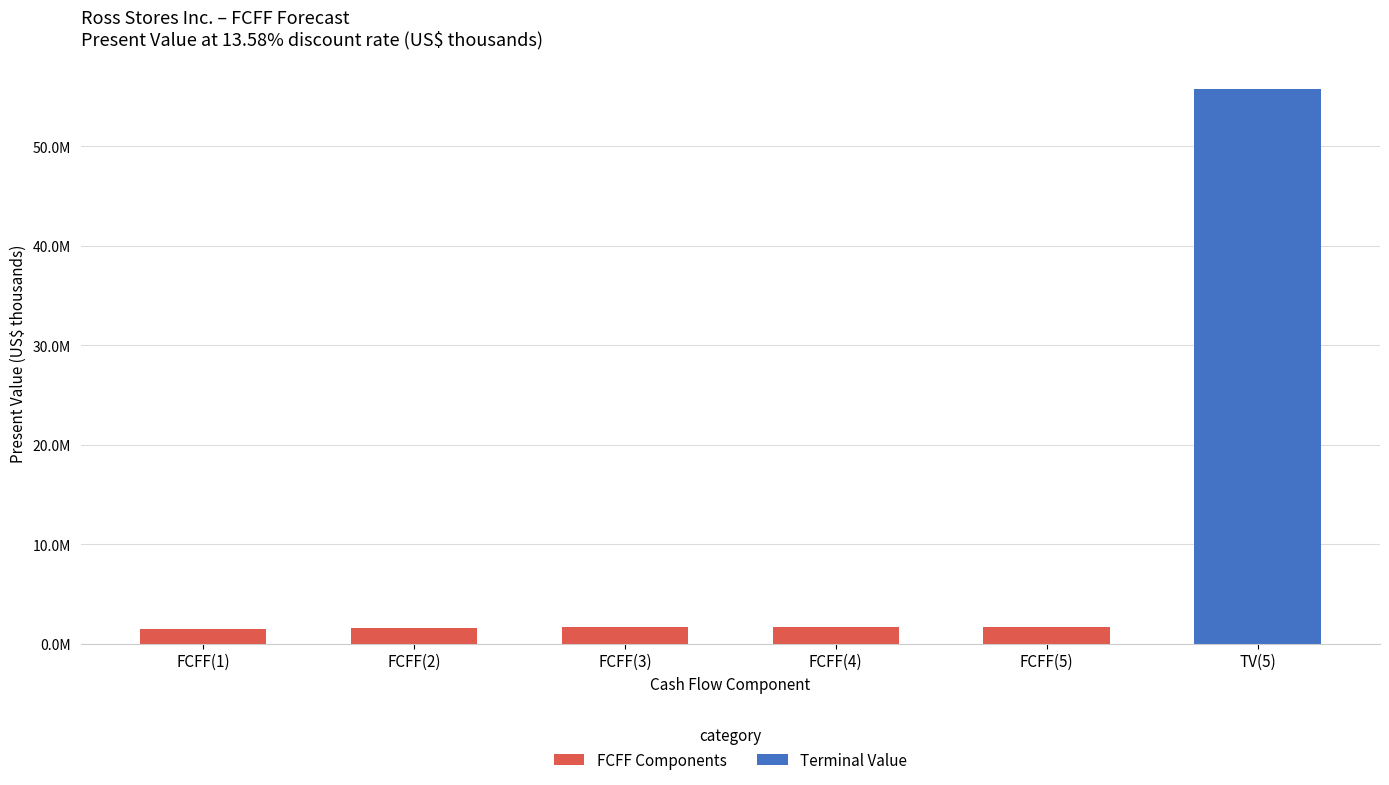

How many data points does each series have?

6